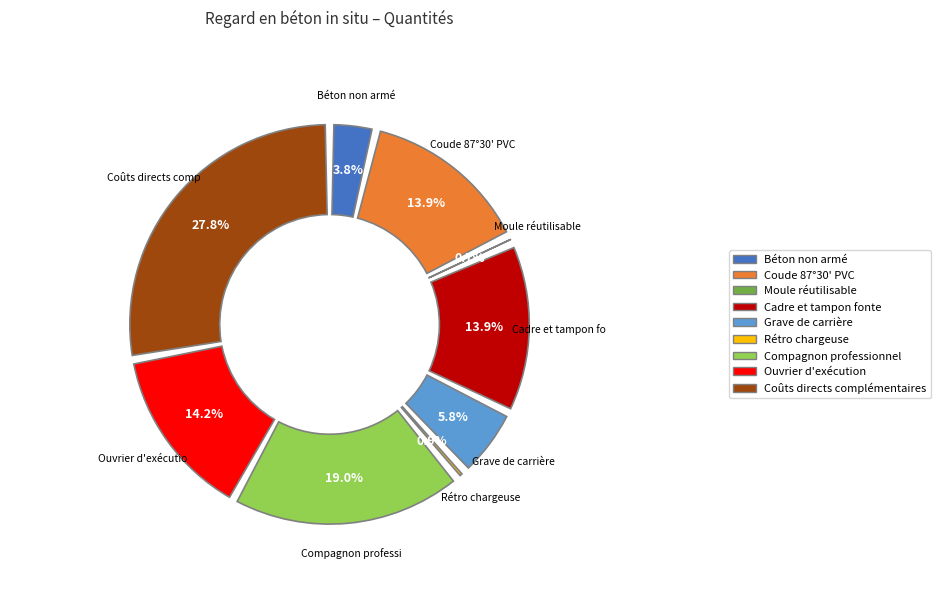

Between Ouvrier d'exécution and Compagnon professionnel, which is larger?

Compagnon professionnel